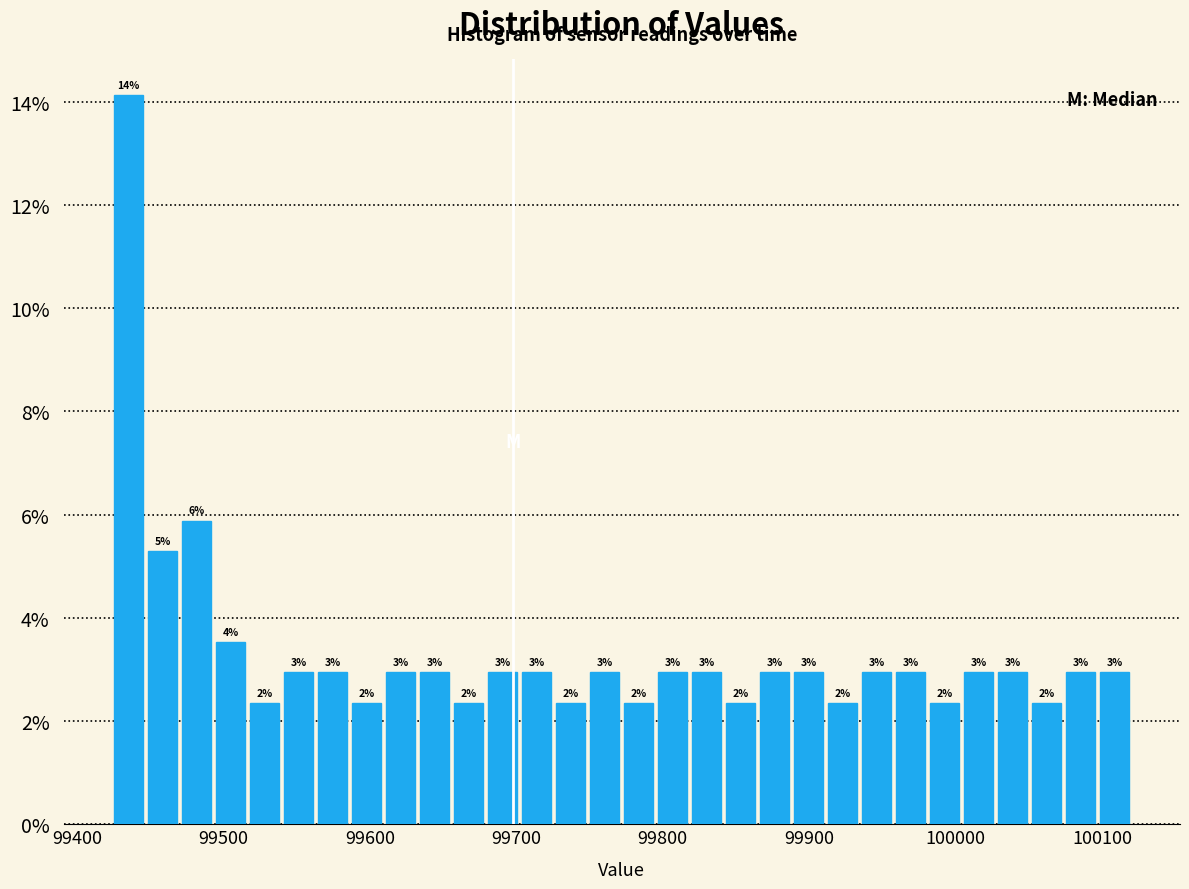

Around what value on the x-axis is the tallest bar? Give the approximate position of its centre, as read against the axis.

99440